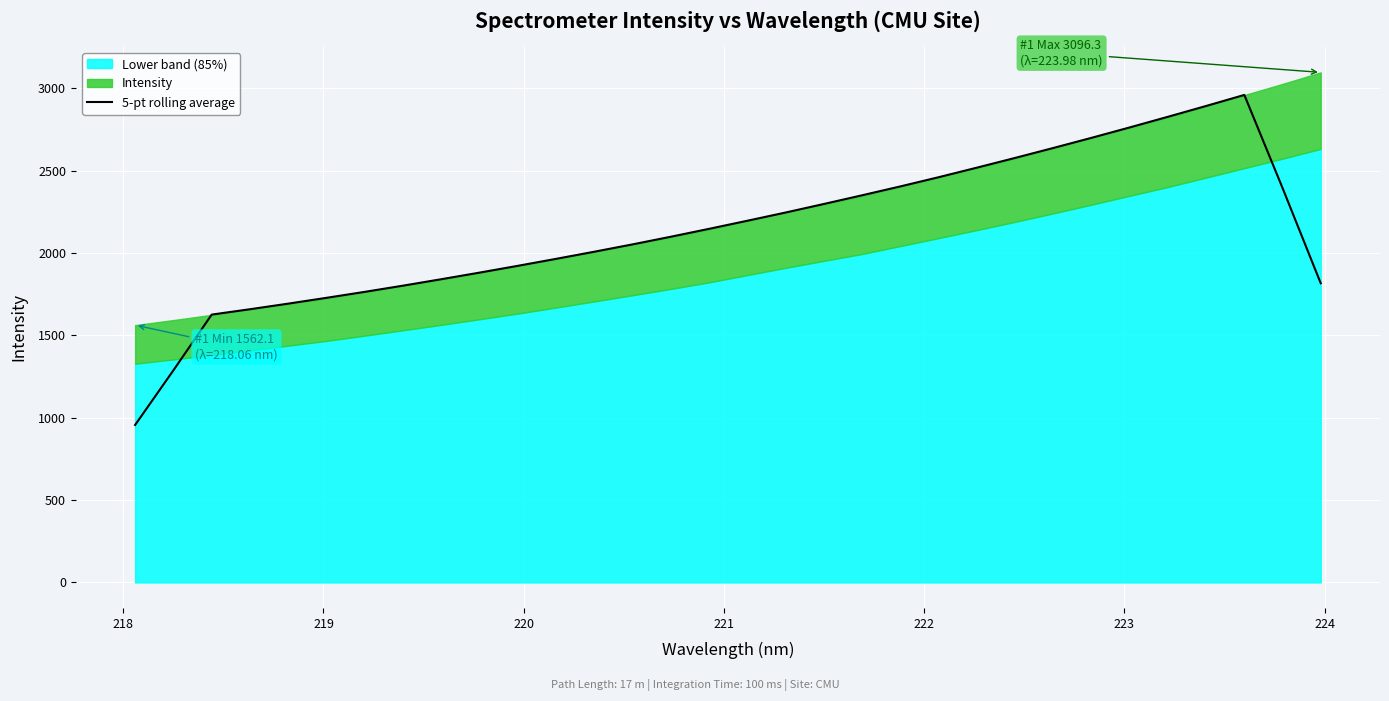

What is the highest value of the 5-pt rolling average series?

2959.3